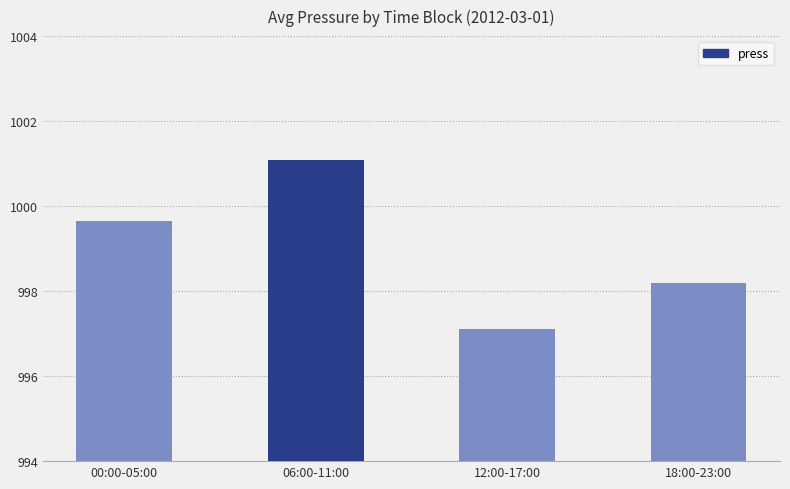

How many data points are less than 999?

2